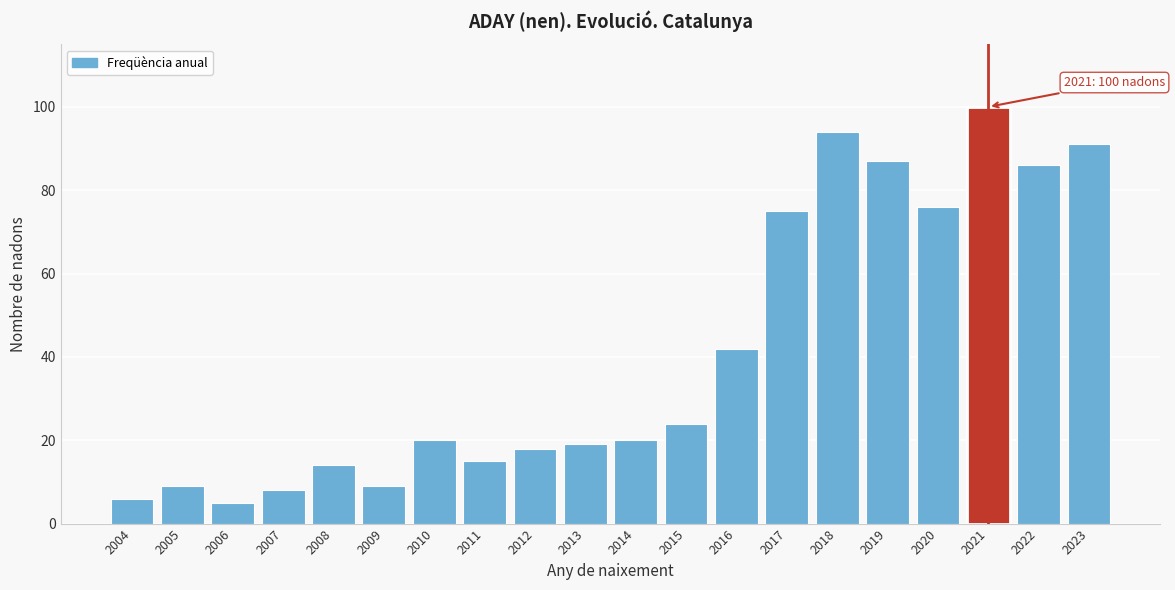

Reading right to left, extract all data points from this chart.

2023=91	2022=86	2021=100	2020=76	2019=87	2018=94	2017=75	2016=42	2015=24	2014=20	2013=19	2012=18	2011=15	2010=20	2009=9	2008=14	2007=8	2006=5	2005=9	2004=6